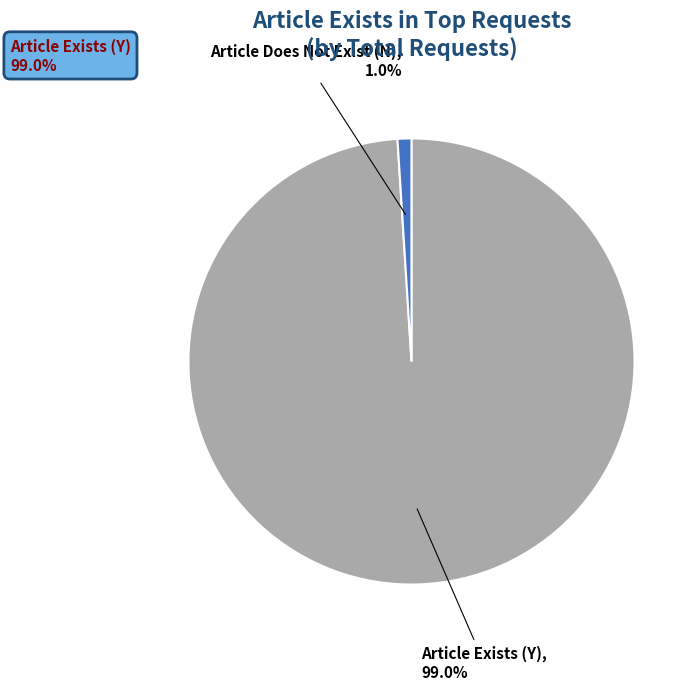

Is there any slice that represents more than half of the pie?

Yes